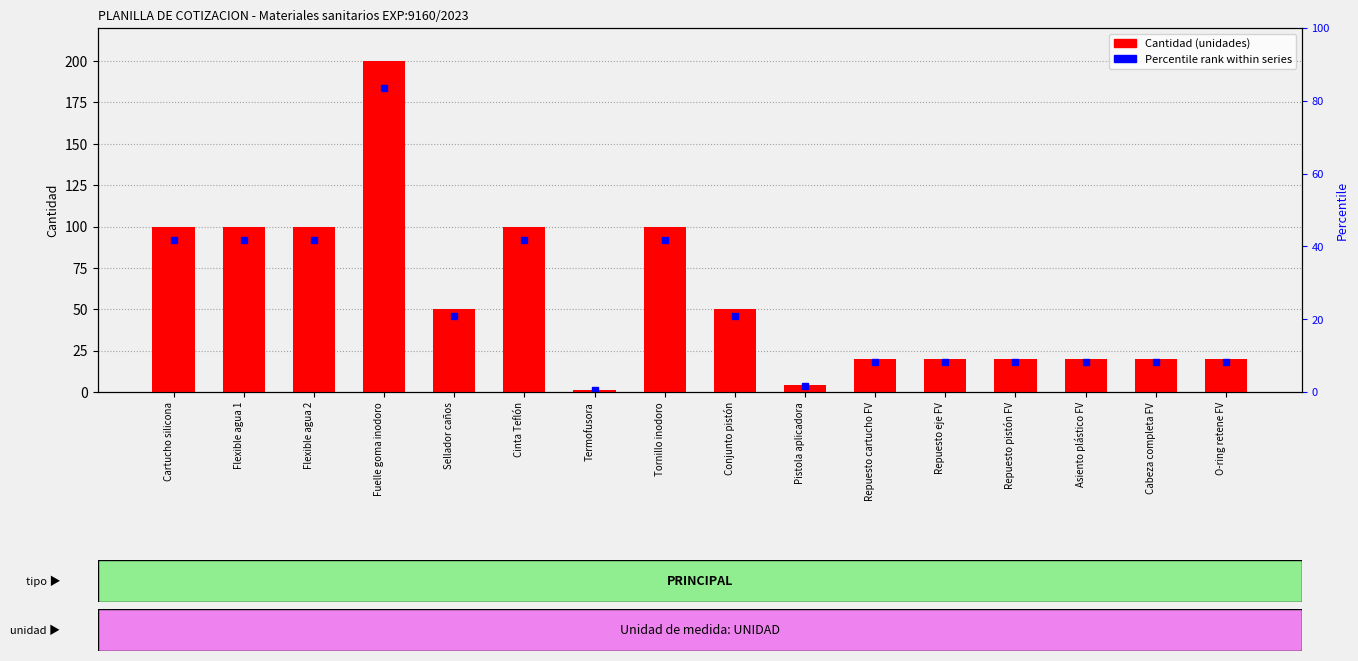

How many data points does each series have?

16